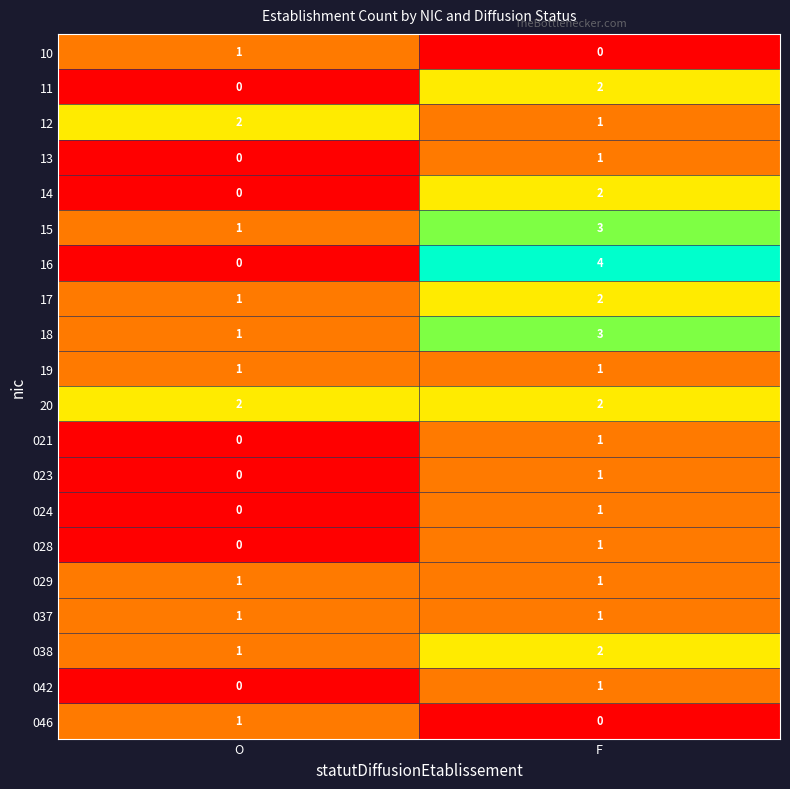

Between O and F, which series saw the biggest shift?

16